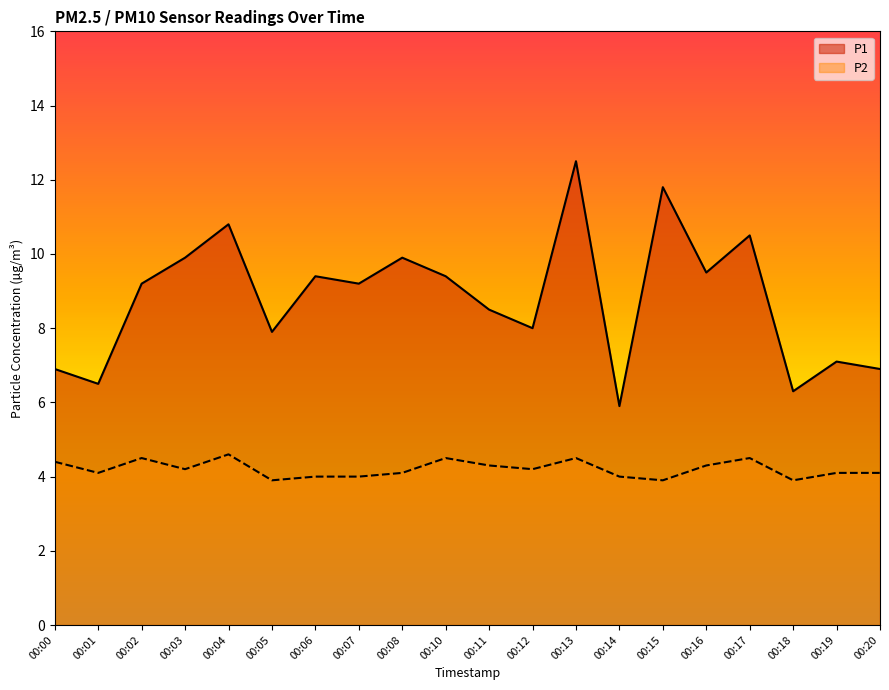

What are all the series names shown in the legend?

P1, P2